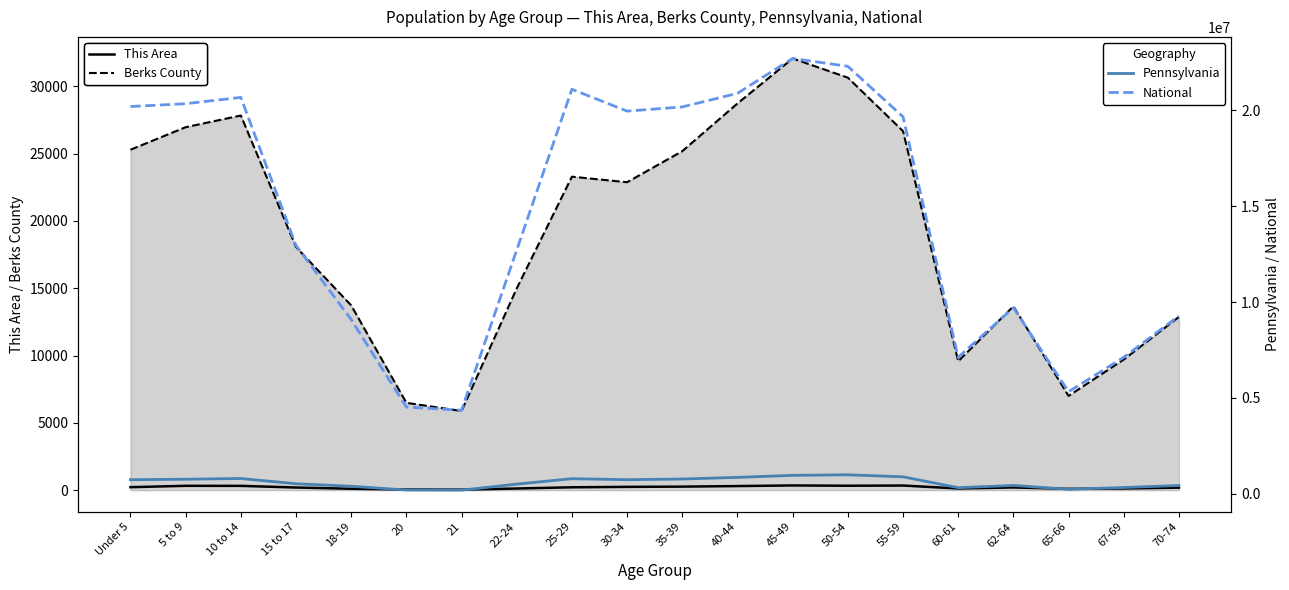

What are all the series names shown in the legend?

This Area, Berks County, Pennsylvania, National